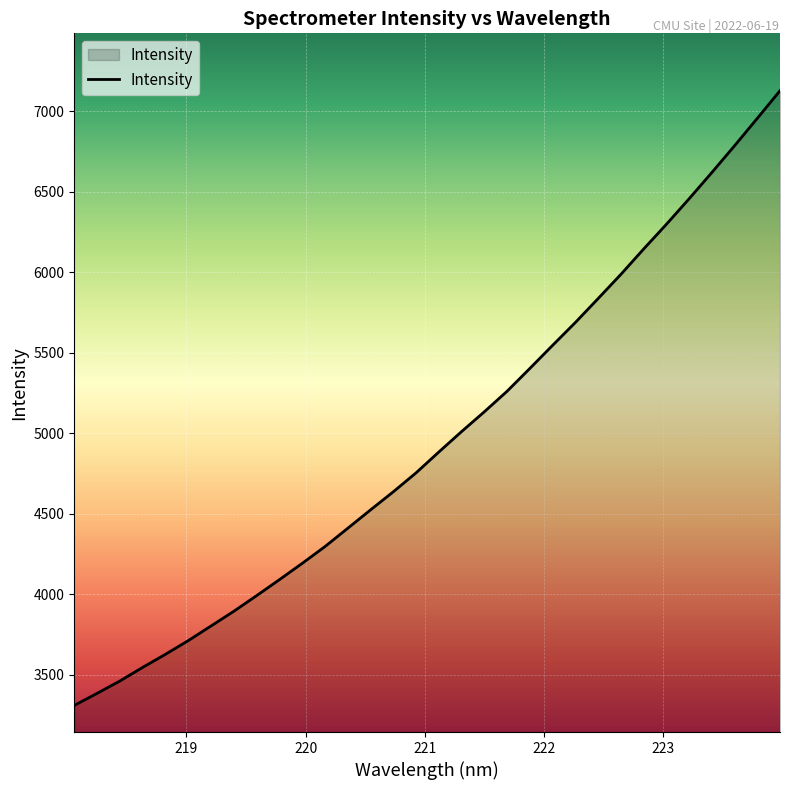

What is the minimum value shown in the chart?

3309.1